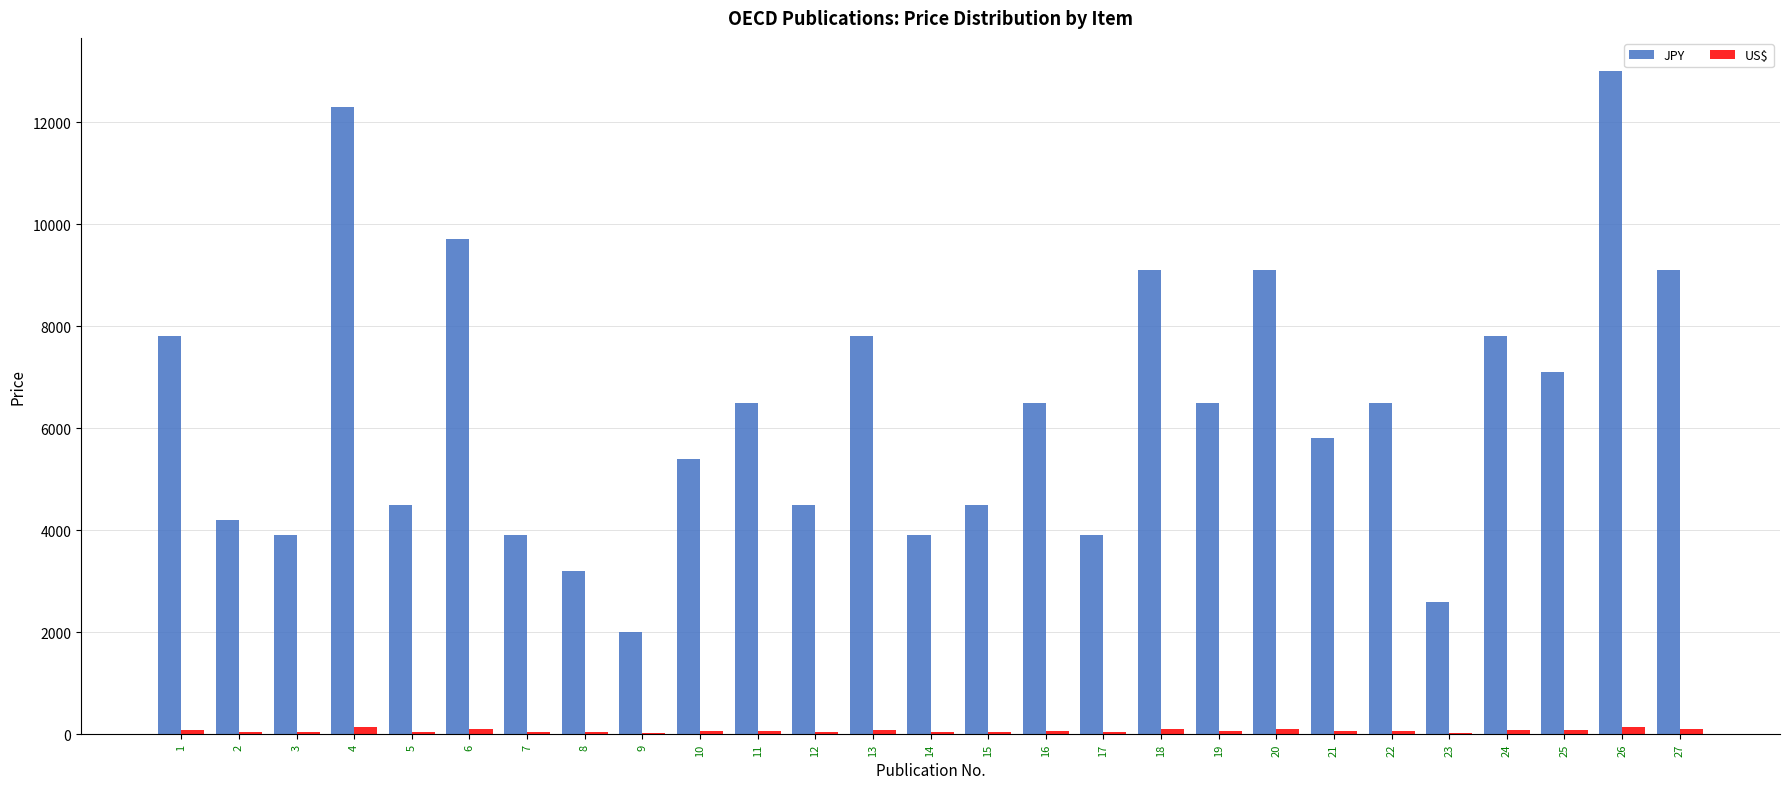

What is the greatest value displayed?

13000